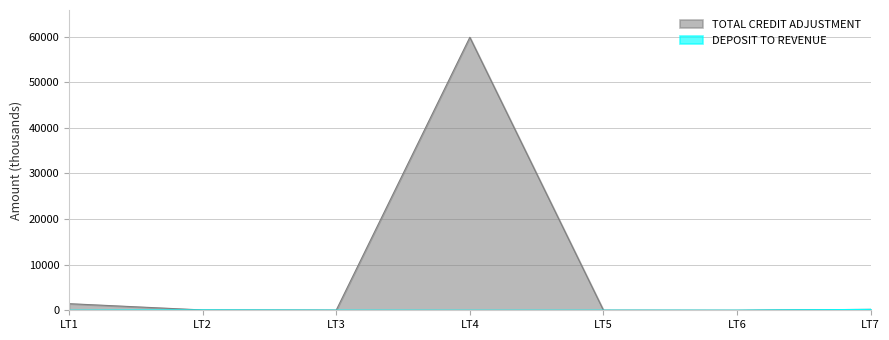

True or false: TOTAL CREDIT ADJUSTMENT and DEPOSIT TO REVENUE intersect in this chart.

False